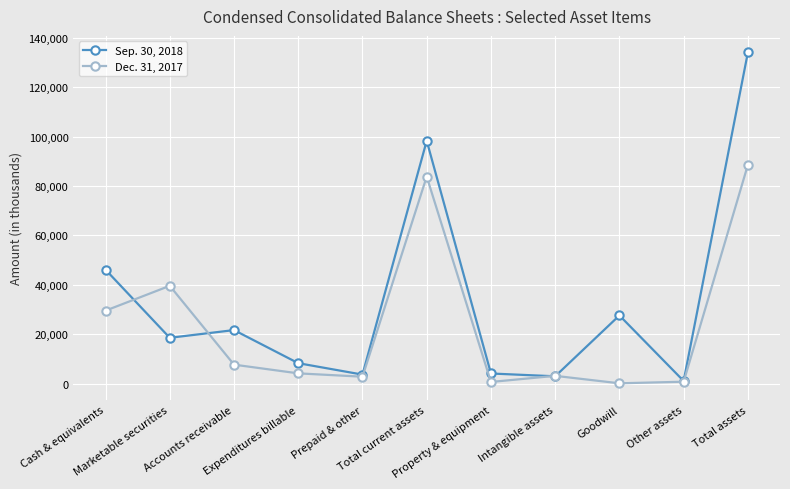

Which series has the widest spread of values?

Sep. 30, 2018